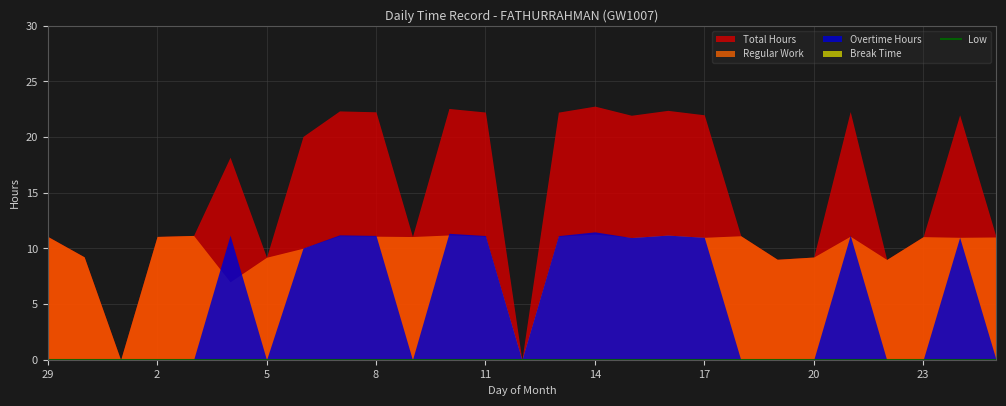

What position from the right is 15?

11